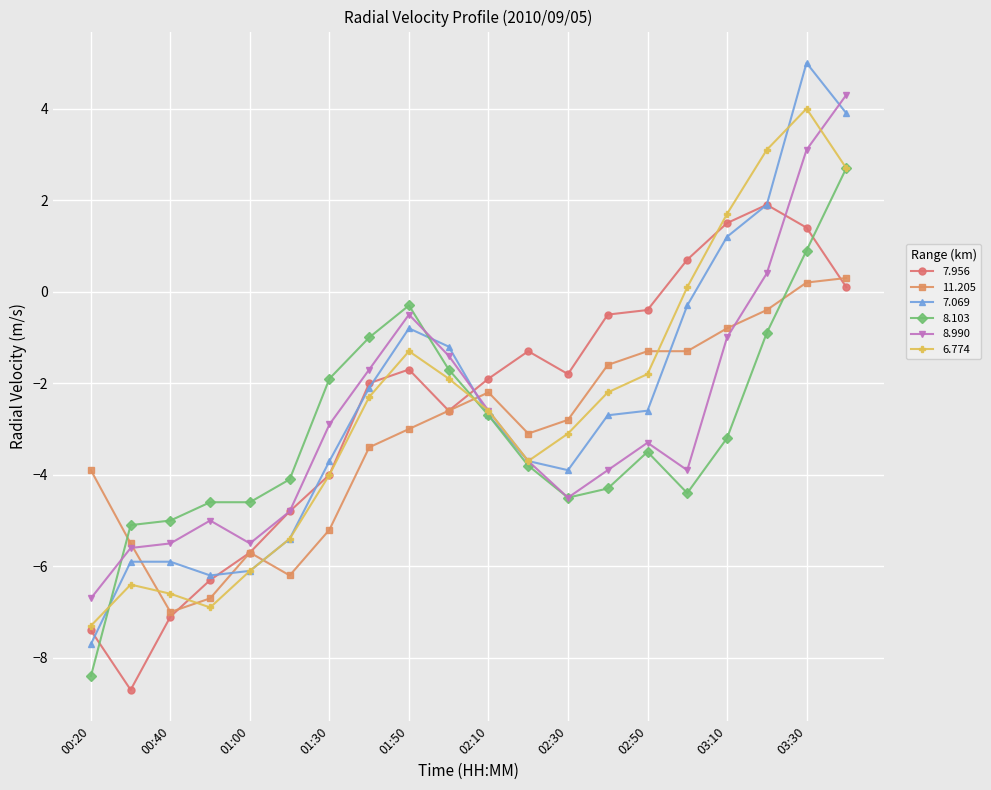

How many times do 7.069 and 11.205 cross each other?

5